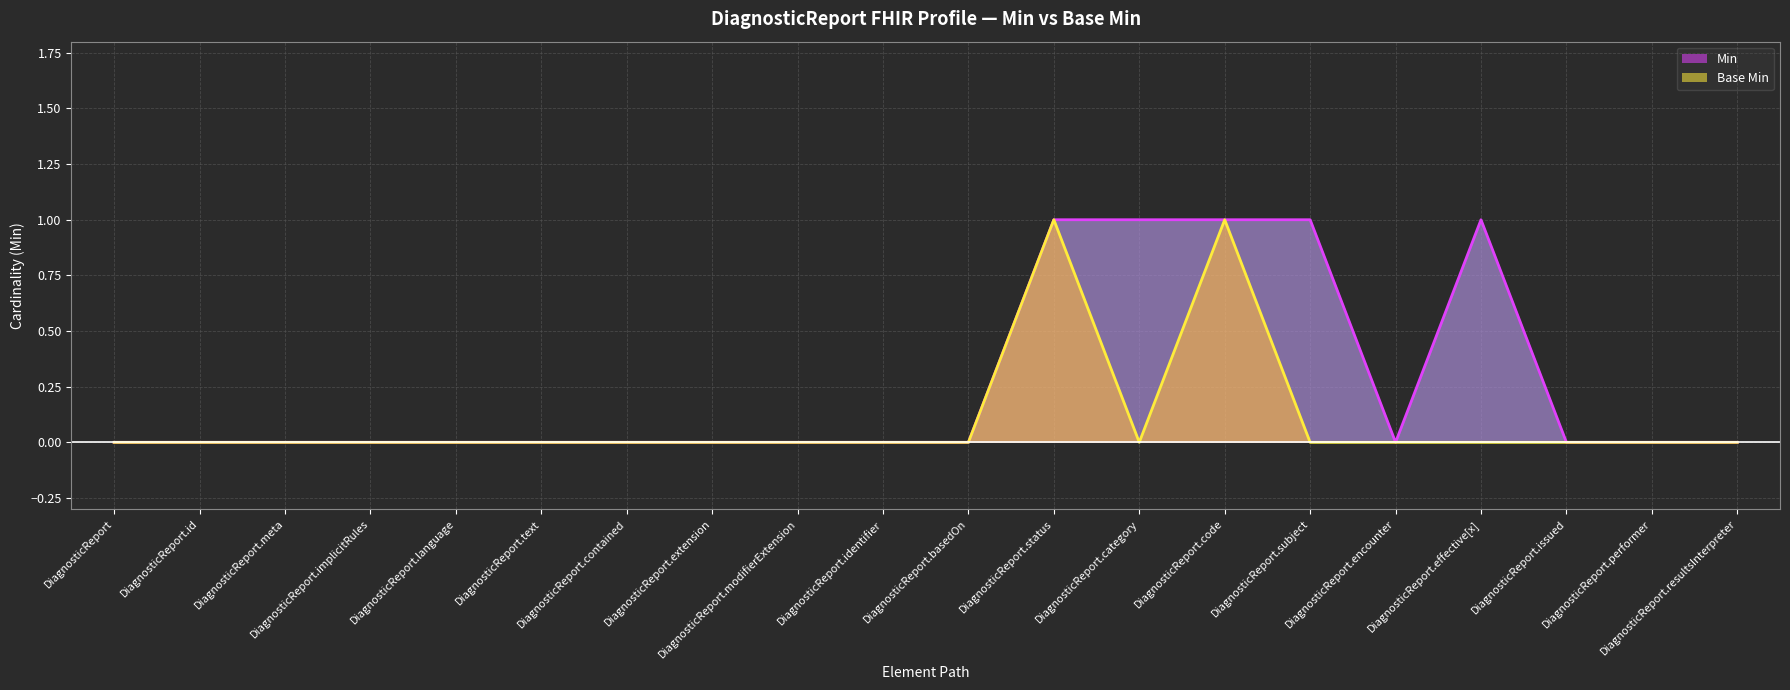

What is the difference between the maximum and minimum values in the Base Min series?

1